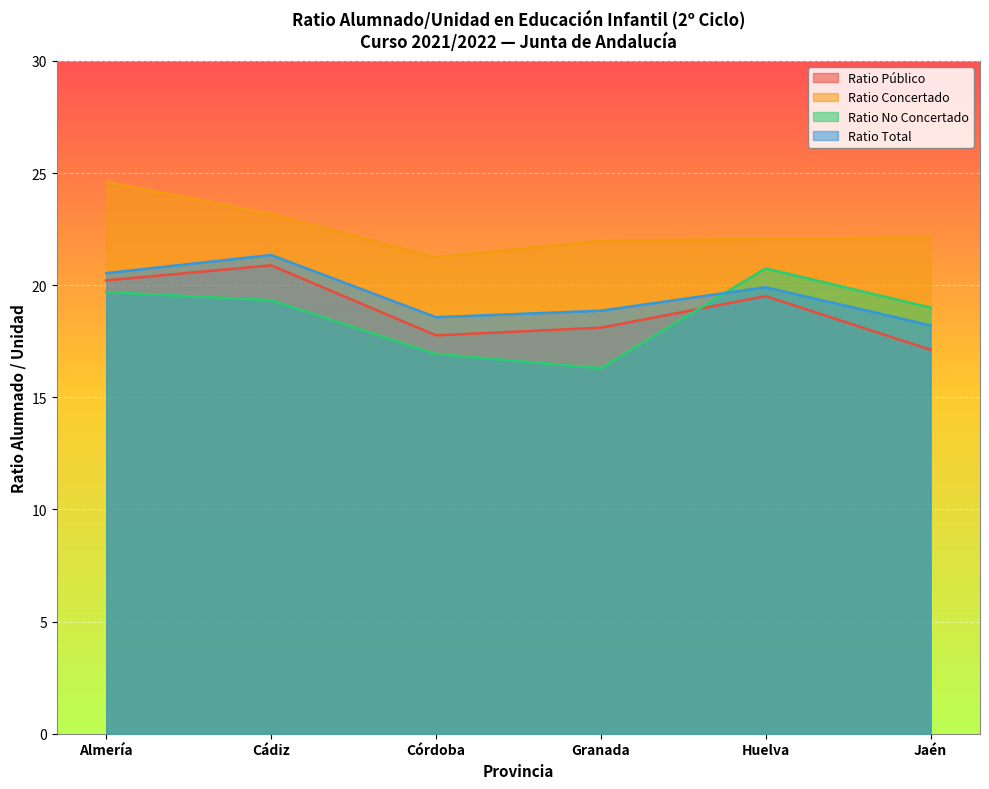

Count the number of categories in the chart.

6